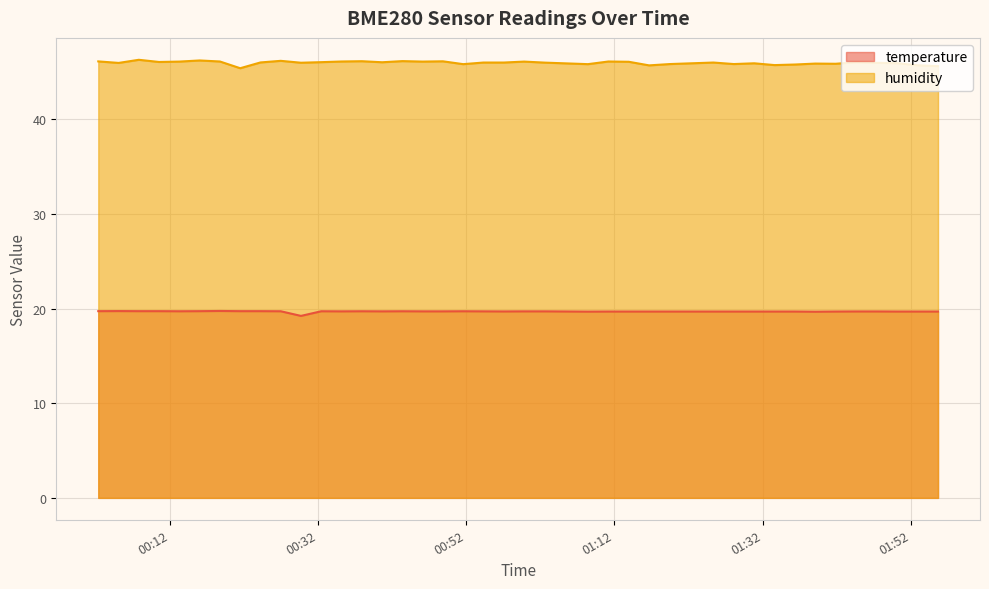

What is the lowest value of the temperature series?

19.2